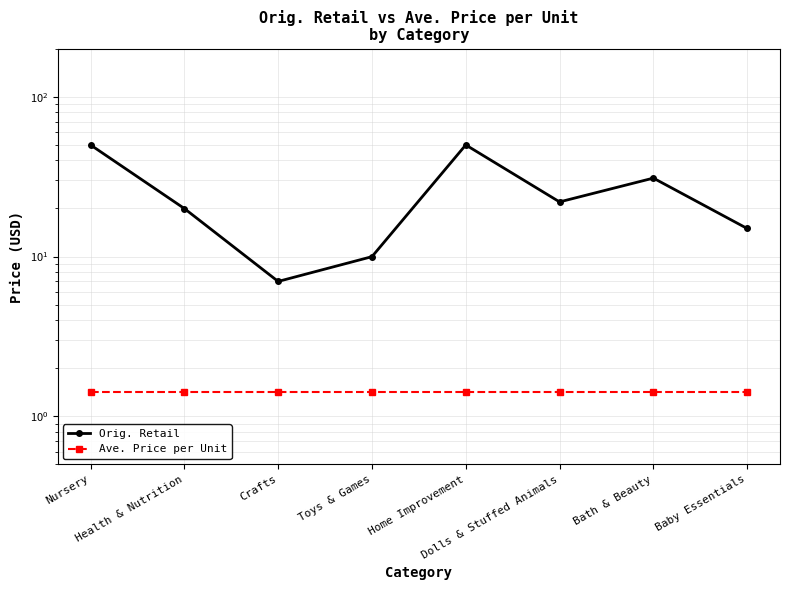

Is it true that Orig. Retail equals 82.5 at Nursery?

False